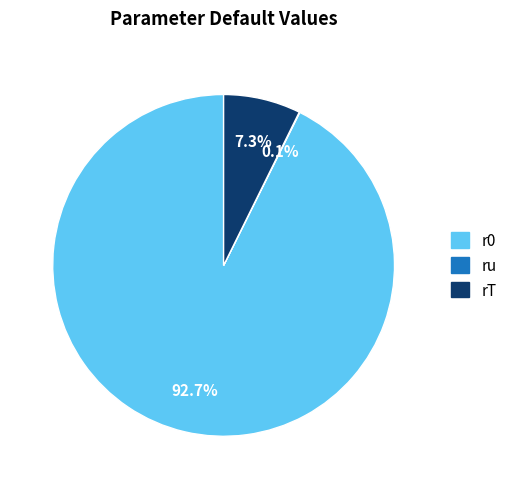

Is the sum of rT and r0 greater than half?

Yes